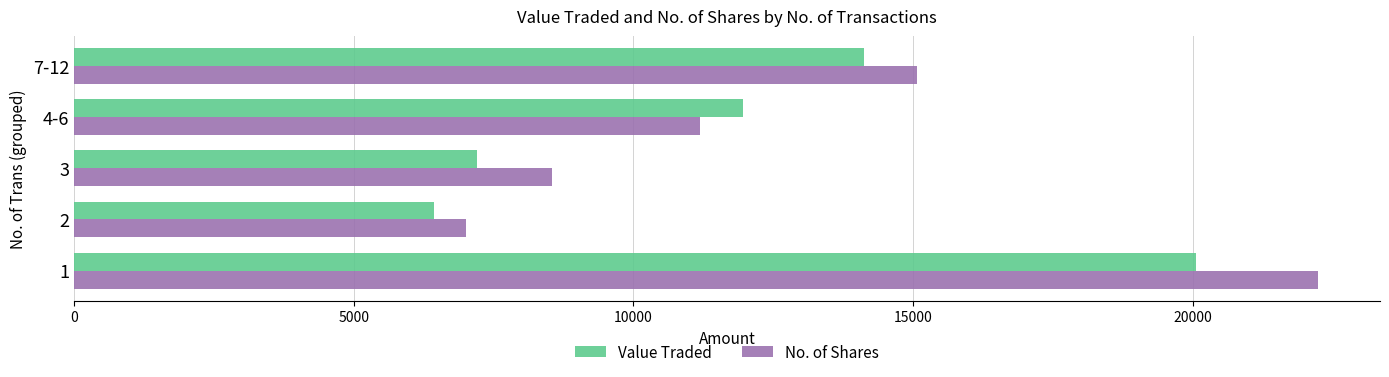

At which label is Value Traded closest to 13242?

7-12